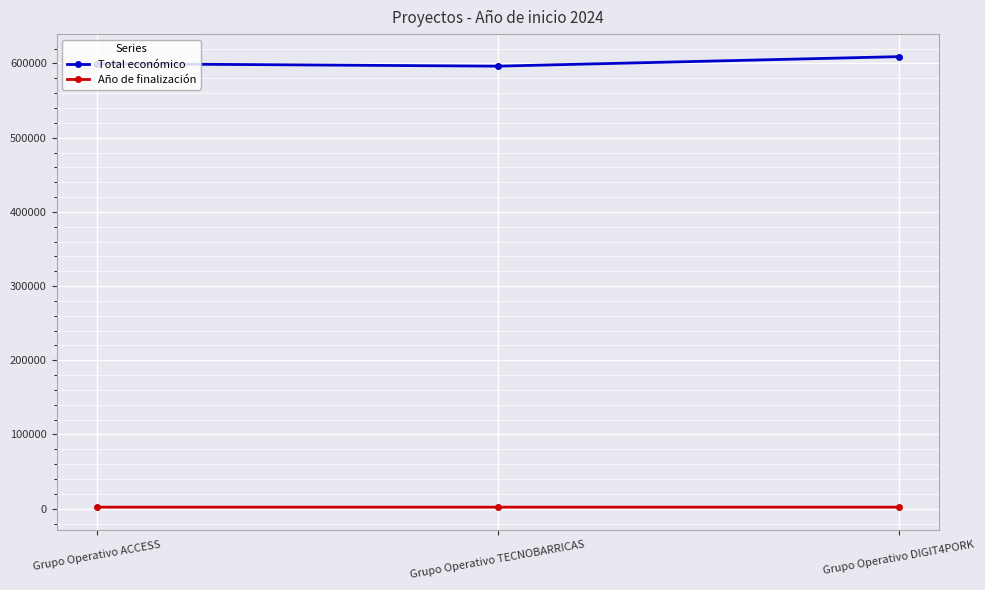

Rank the series by their maximum value, from lowest to highest.

Año de finalización, Total económico